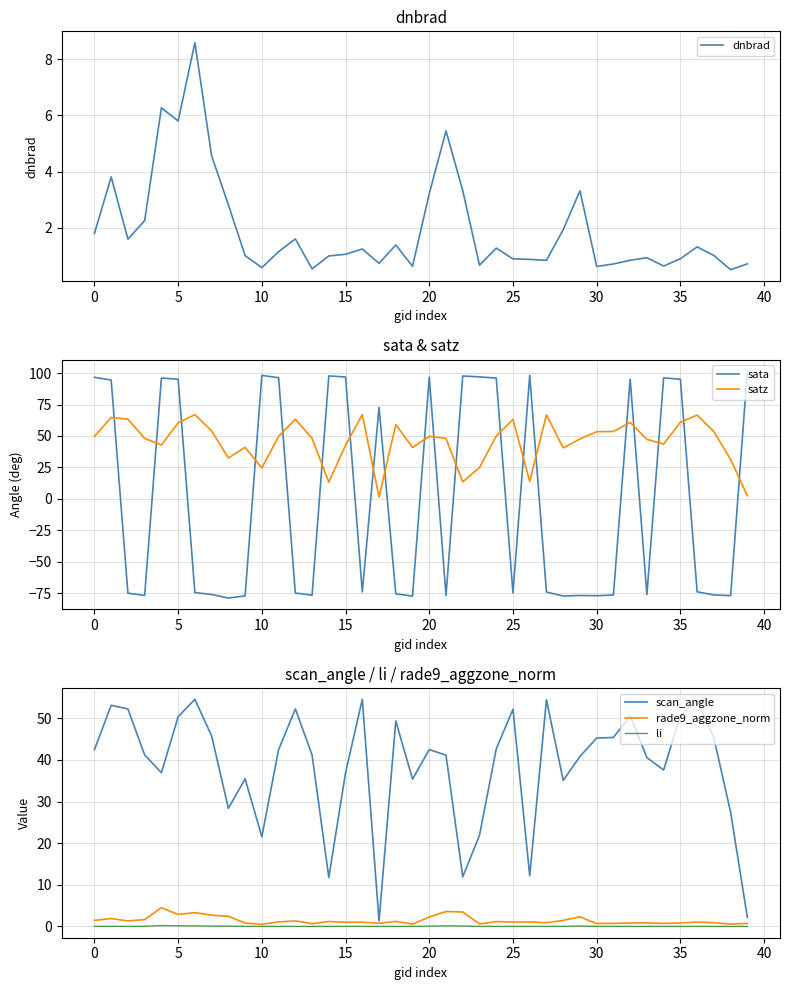

What is the difference between the maximum and minimum values in the scan_angle series?

53.3